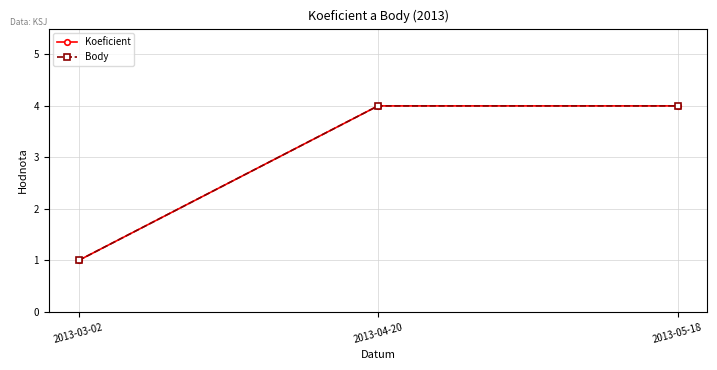

Does the chart have visible grid lines?

Yes